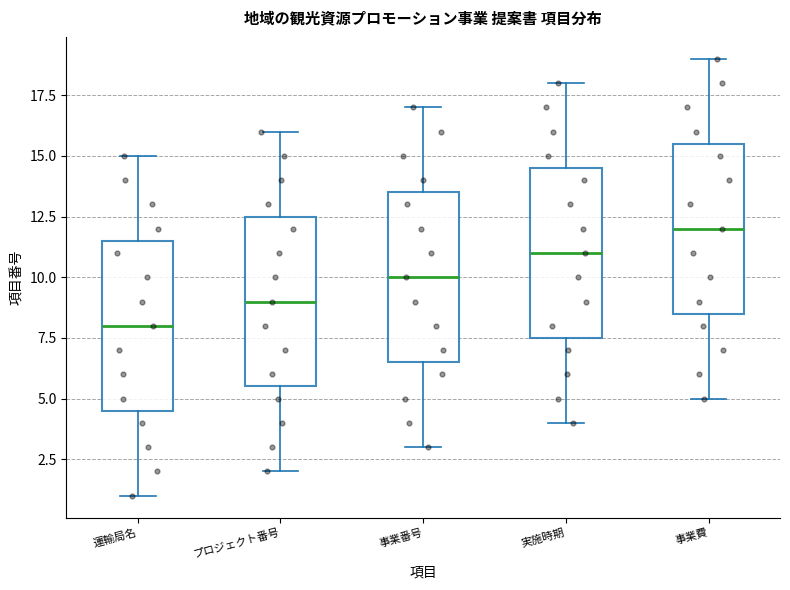

Reading left to right, read every box against the y-axis: the position of its median line, the range the box covers, and the ends of its whiskers. The values are not printed on the chart, so give them approximately, as read against the axis.

運輸局名: median 8.0, box 4.5 to 11.5, whiskers 1.0 to 15.0
プロジェクト番号: median 9.0, box 5.5 to 12.5, whiskers 2.0 to 16.0
事業番号: median 10.0, box 6.5 to 13.5, whiskers 3.0 to 17.0
実施時期: median 11.0, box 7.5 to 14.5, whiskers 4.0 to 18.0
事業費: median 12.0, box 8.5 to 15.5, whiskers 5.0 to 19.0